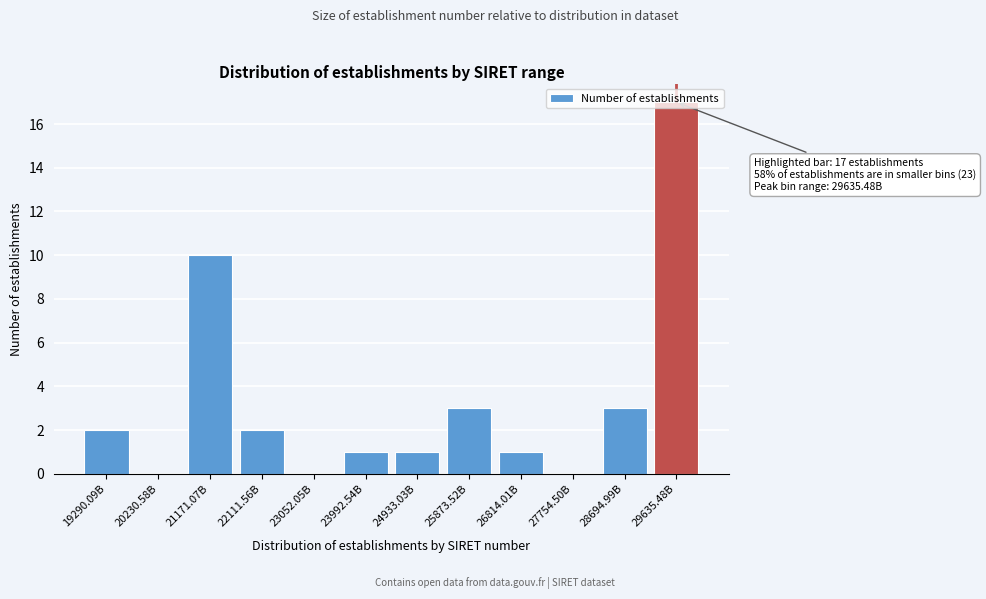

What is the sum of all values?

40